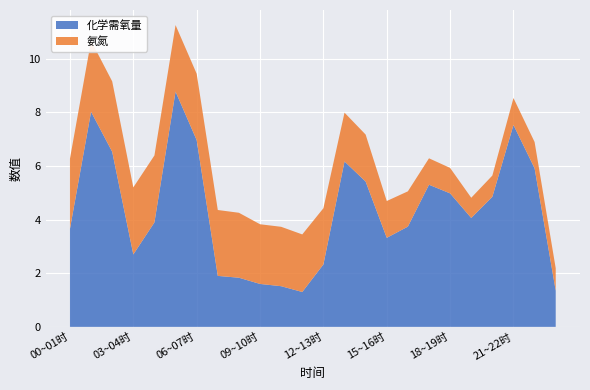

What is the total value across all series at 06~07时?

9.4